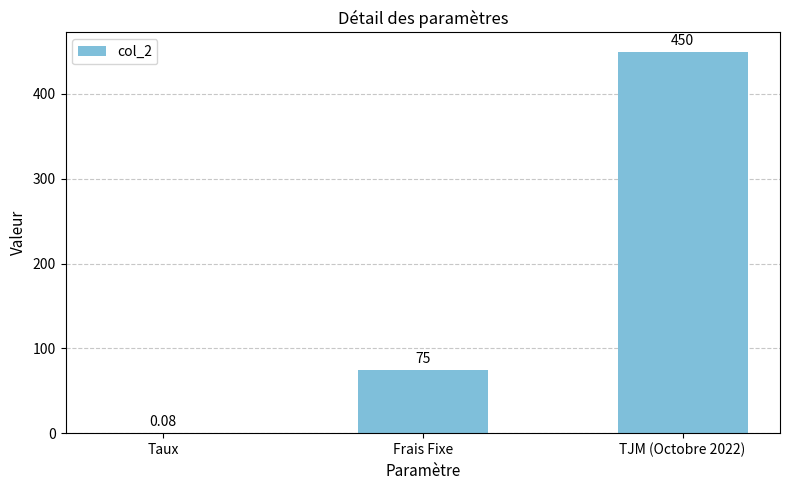

Between Frais Fixe and TJM (Octobre 2022), which is larger?

TJM (Octobre 2022)